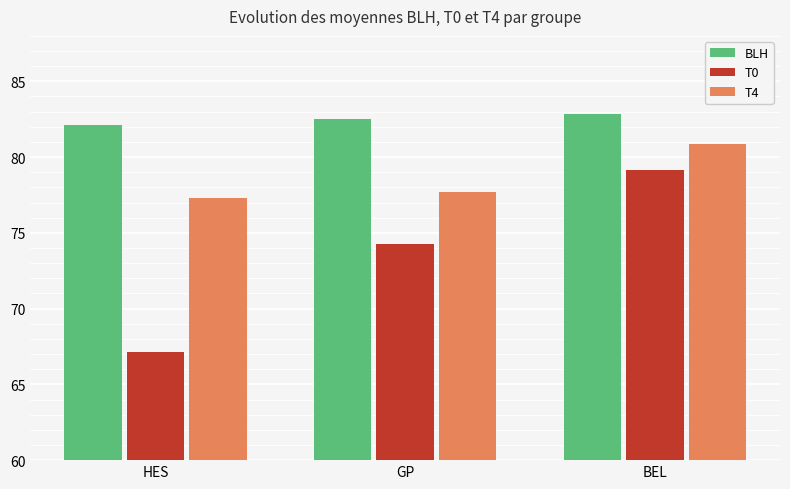

Rank the series at HES from lowest to highest value.

T0, T4, BLH